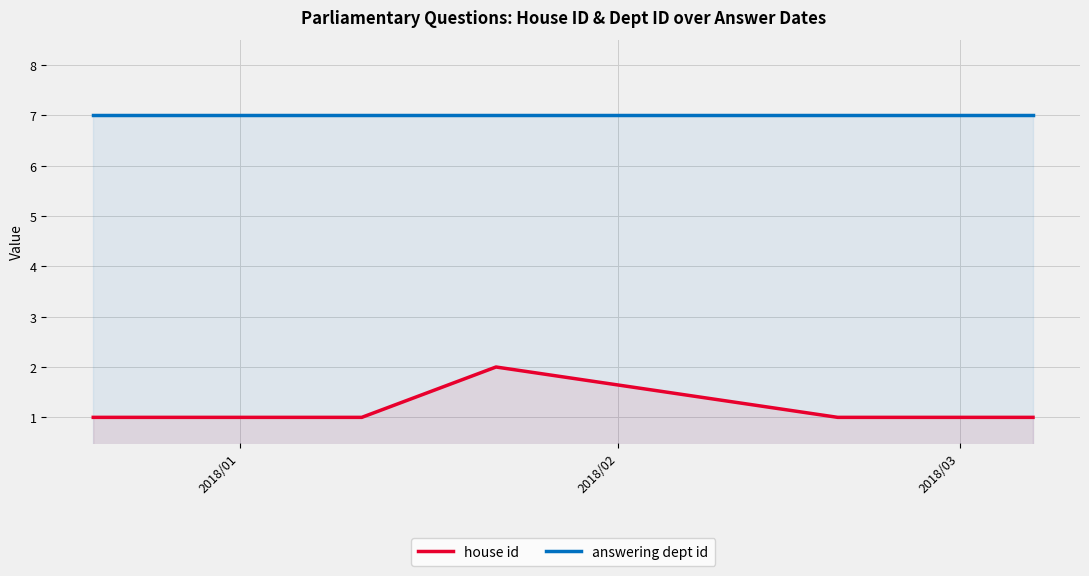

Is the value of house id at 2018/03 greater than the value of answering dept id at 4?

No